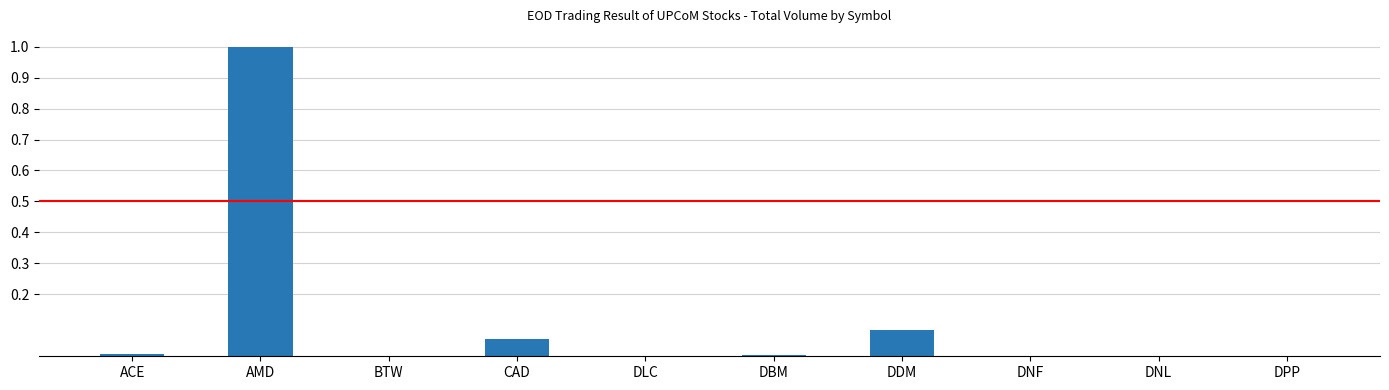

What is the sum of the values at AMD and DNL?

1.0